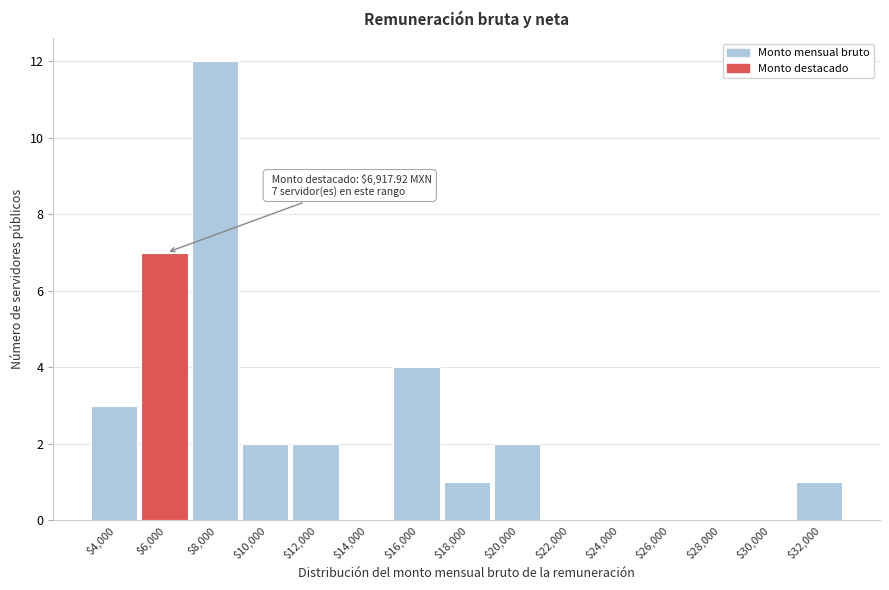

Where is the data nearest to the value 6?

$6,000